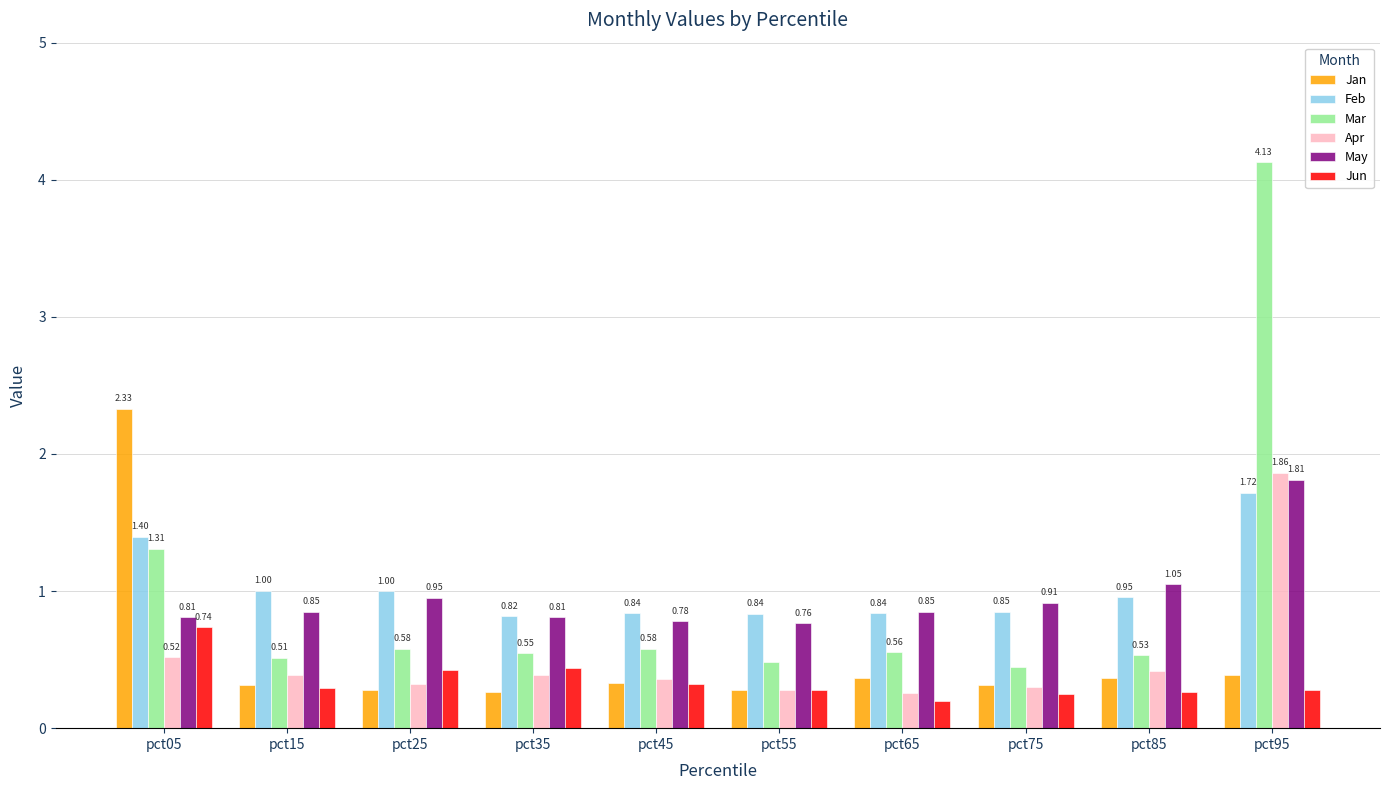

What is the average value of the Feb series?

1.0